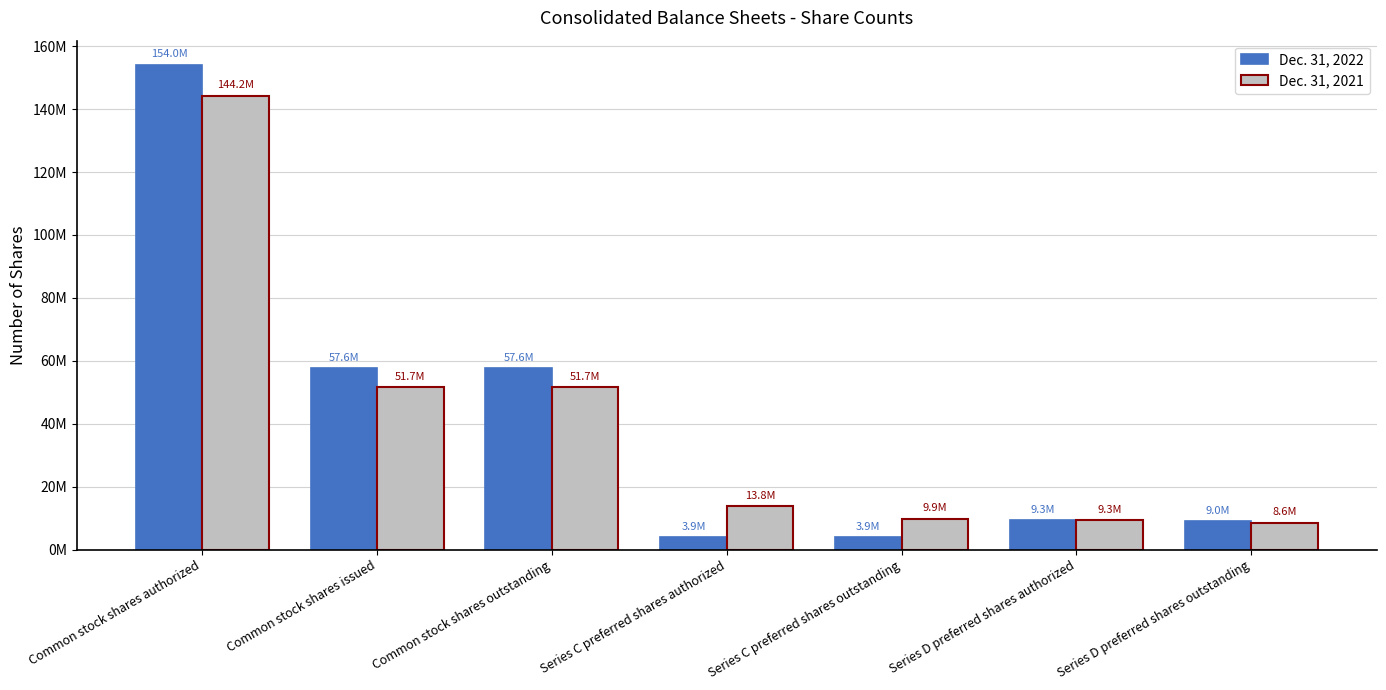

Reading left to right, list all the values displayed in this chart.

Dec. 31, 2022: 154048469	57595000	57595000	3866000	3866000	9300000	9015000
Dec. 31, 2021: 144164000	51651000	51651000	13750000	9884000	9300000	8609000